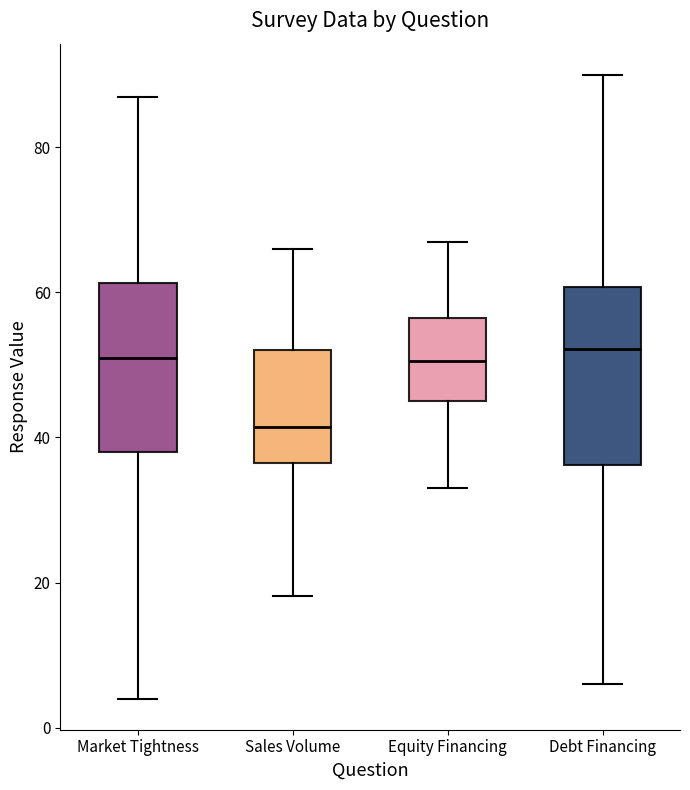

Where does the lower whisker of the box for Sales Volume end on the y-axis? The values are not printed on the chart, so give them approximately, as read against the axis.

18